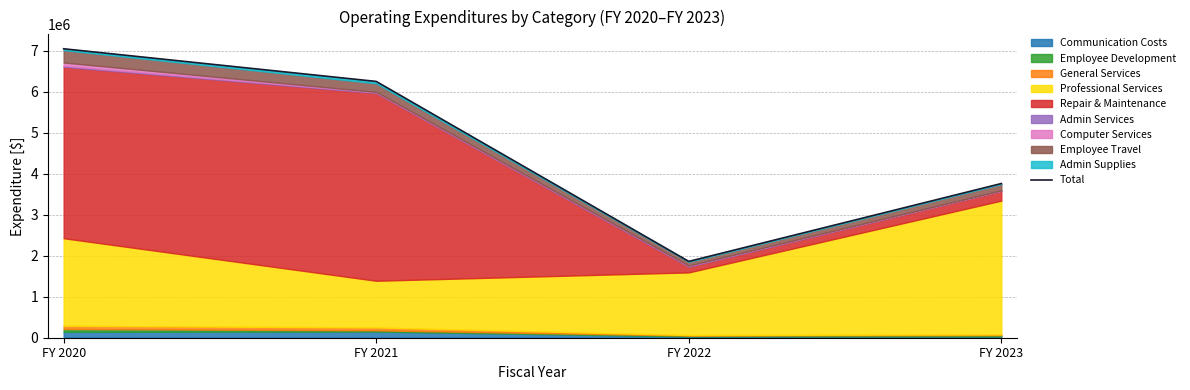

What is the maximum value shown in the chart?

7047865.4